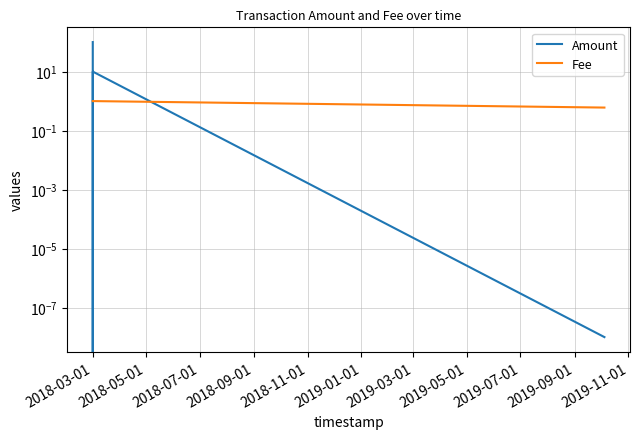

What is the difference between the second highest and second lowest values in the Amount series?

10.0